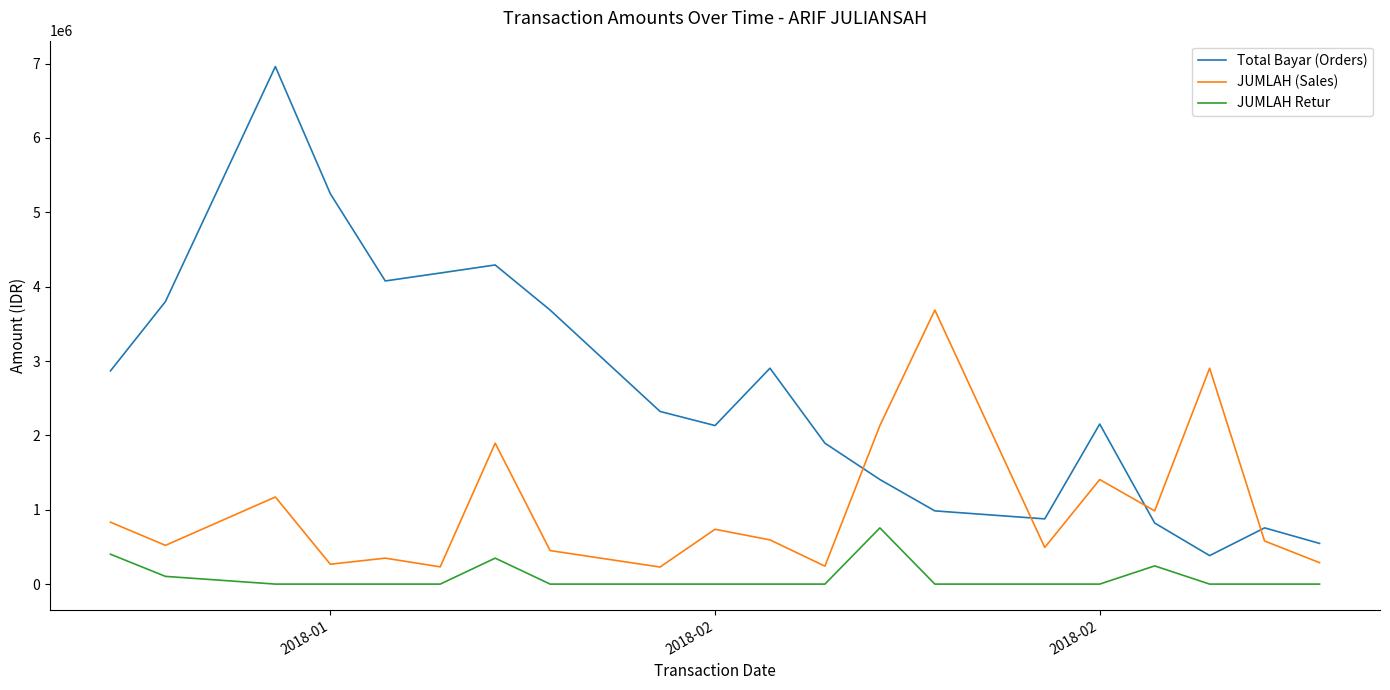

List the series in order of their peak value, lowest first.

JUMLAH Retur, JUMLAH (Sales), Total Bayar (Orders)